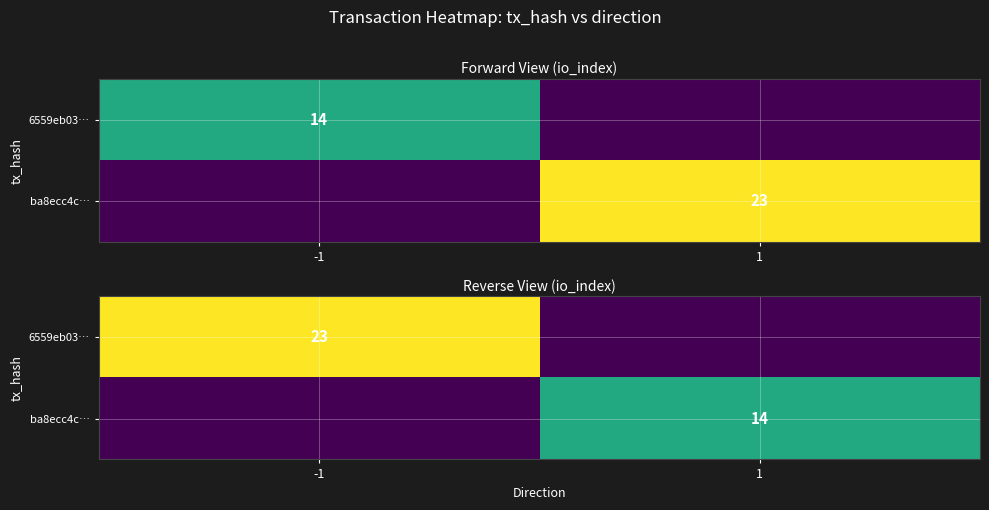

Which category has the highest value in the 6559eb03… series?

-1